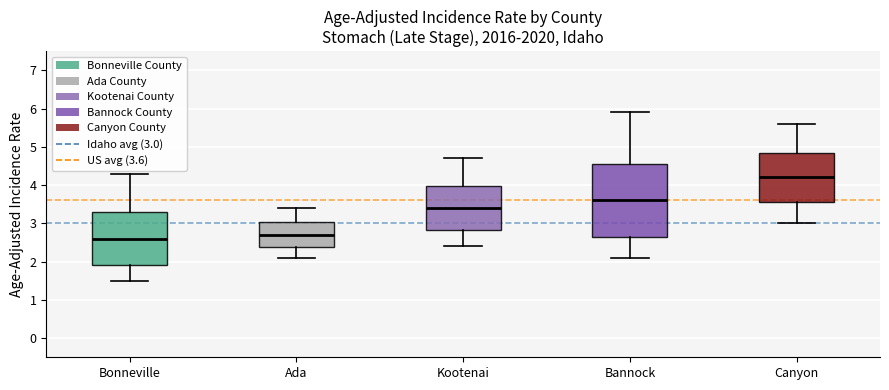

Which box has the lowest median line?

Bonneville